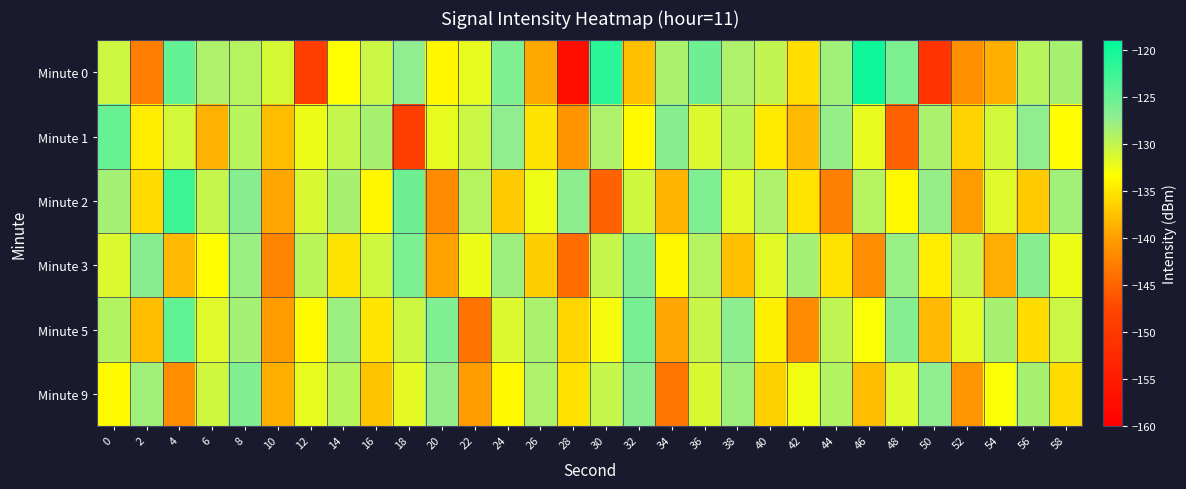

What is the total value across all series at 34?

-810.7